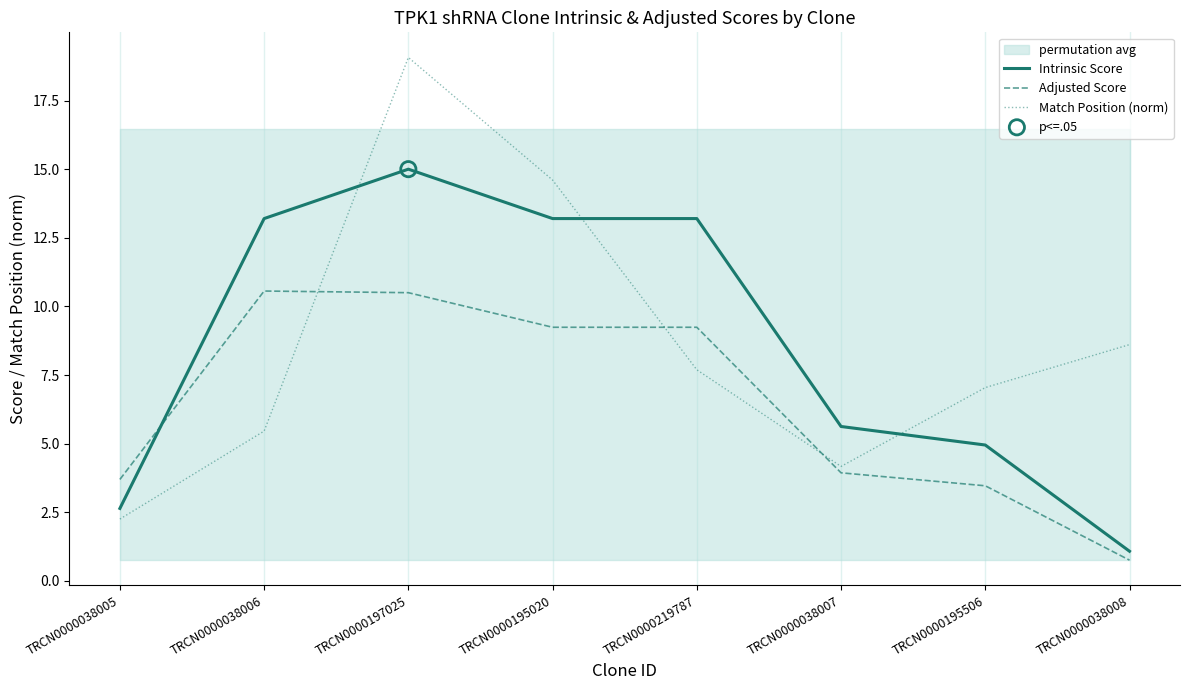

At how many categories does at least one series exceed 3?

8